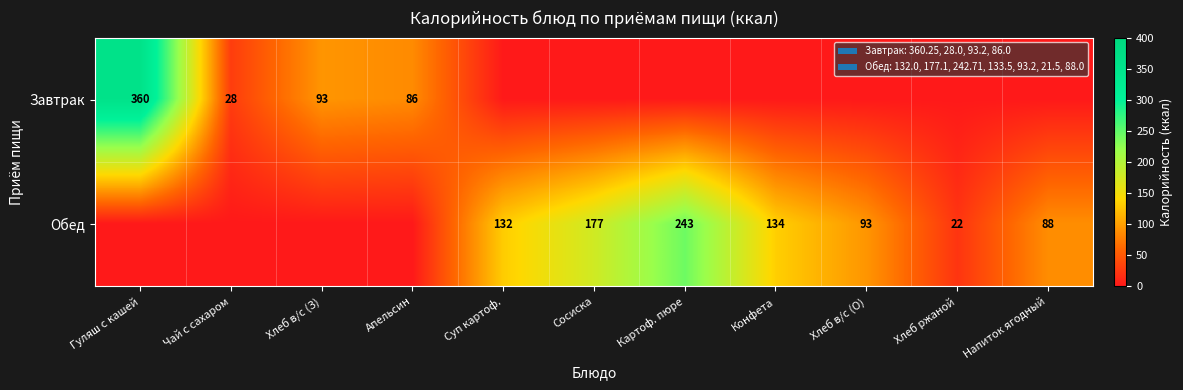

Which series has the largest range (max minus min)?

row_0